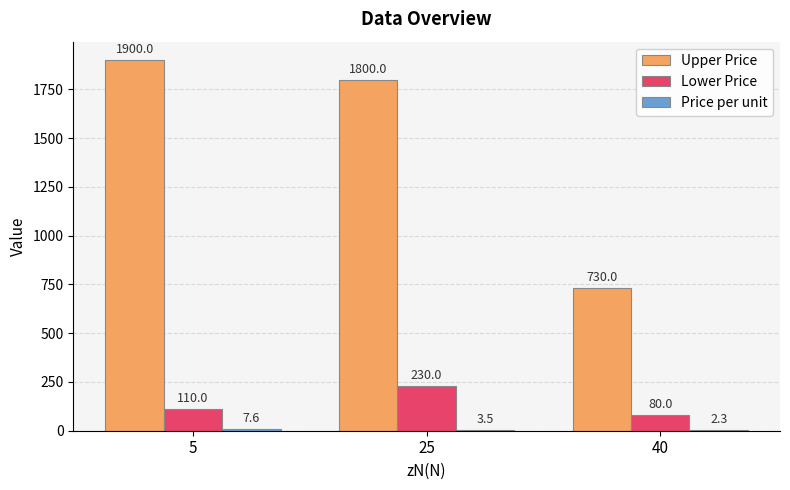

What is the maximum value for Lower Price?

230.0